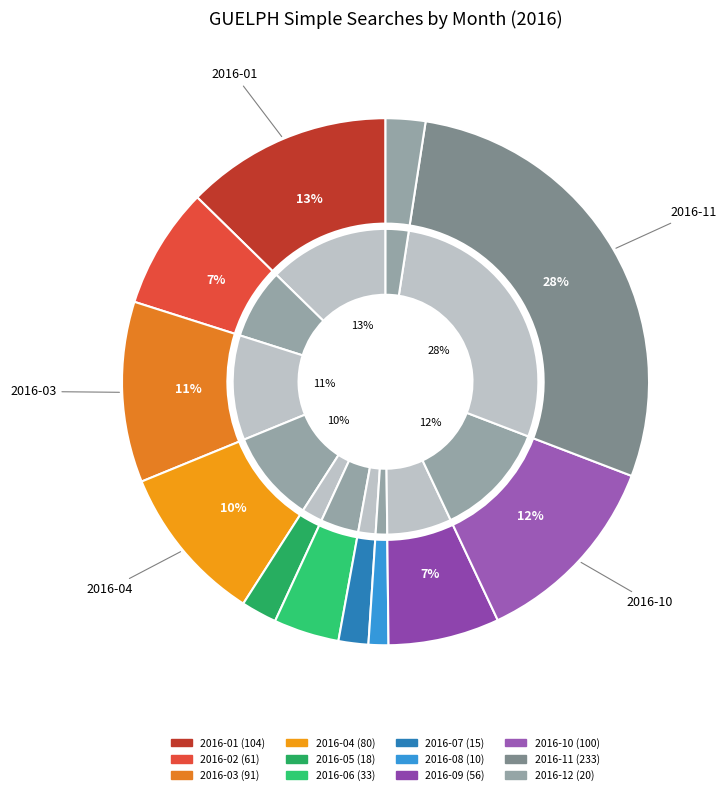

Is there a majority slice in this chart?

No